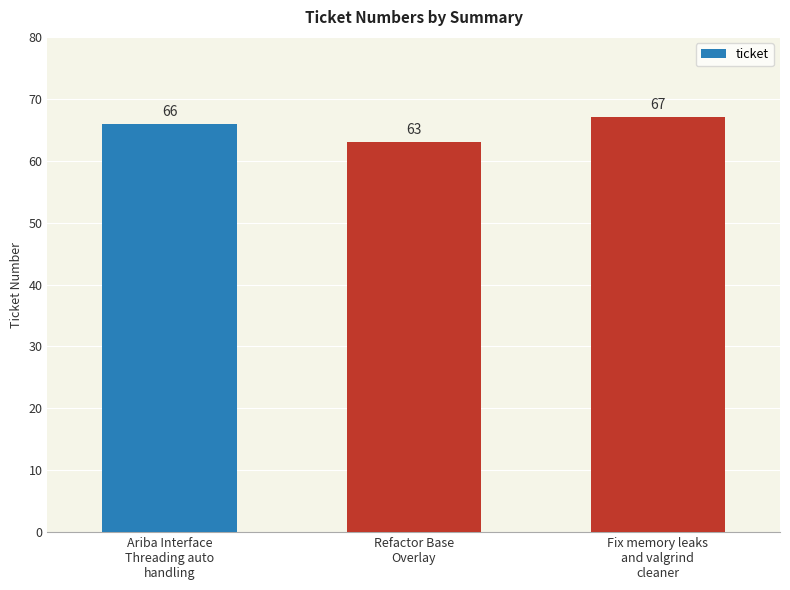

Between Fix memory leaks
and valgrind
cleaner and Ariba Interface
Threading auto
handling, which is larger?

Fix memory leaks
and valgrind
cleaner